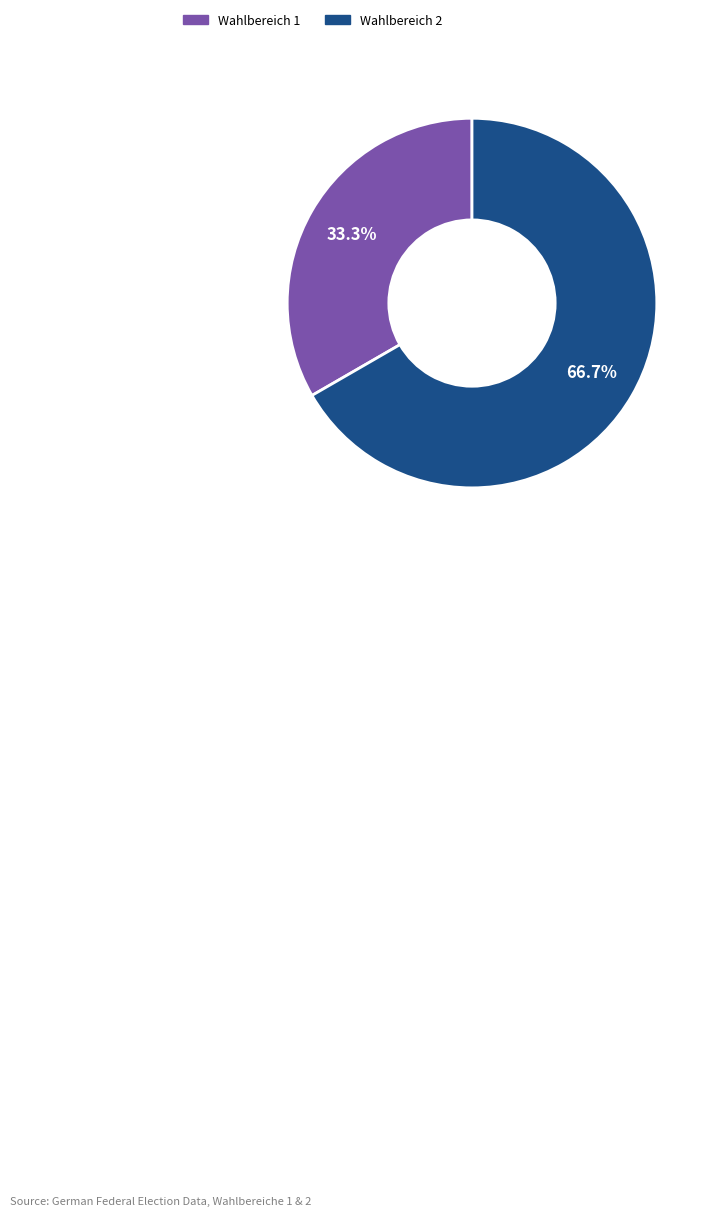

Between Wahlbereich 2 and Wahlbereich 1, which is larger?

Wahlbereich 2